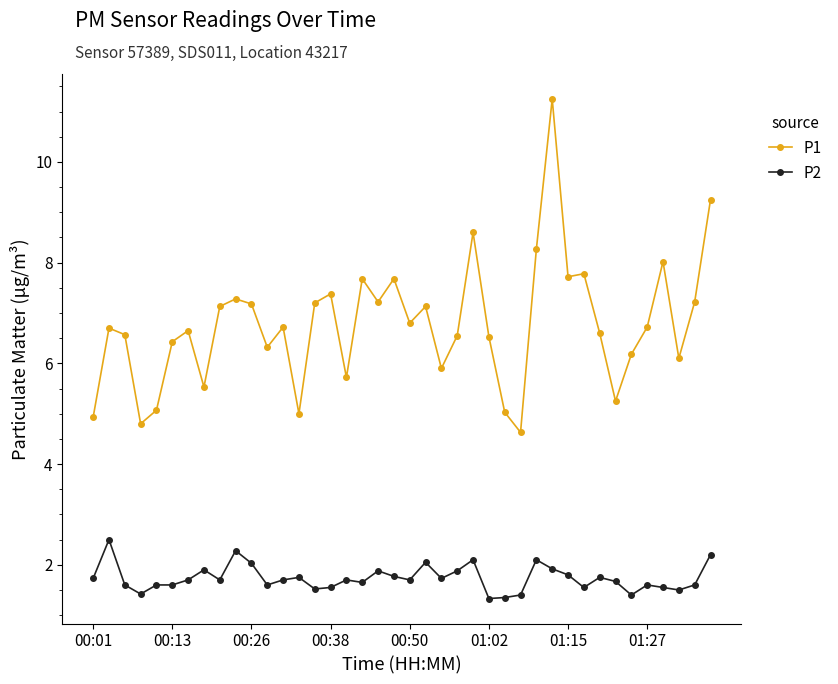

Rank the series by their average value, from lowest to highest.

P2, P1